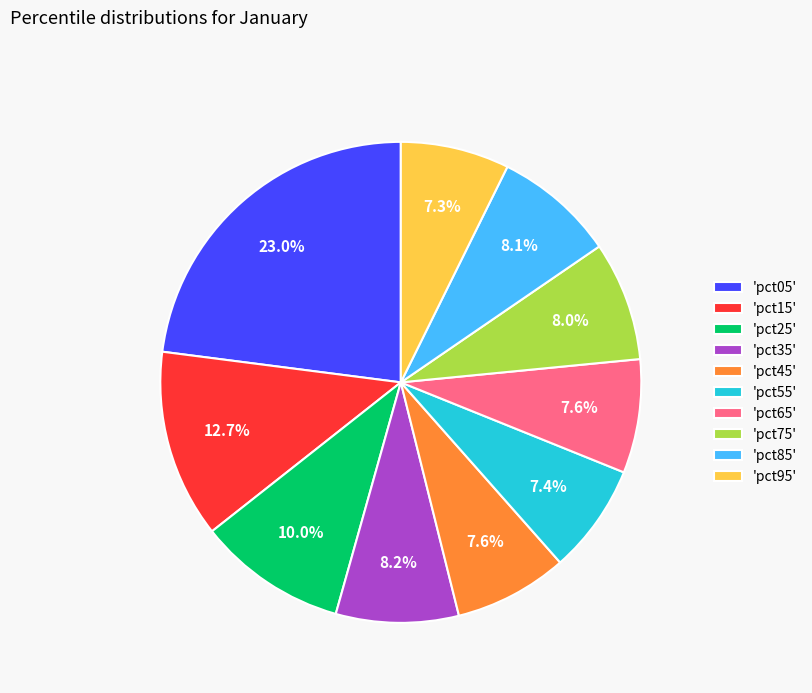

To the nearest percent, what is the difference between the largest and smallest slice percentages?

16%